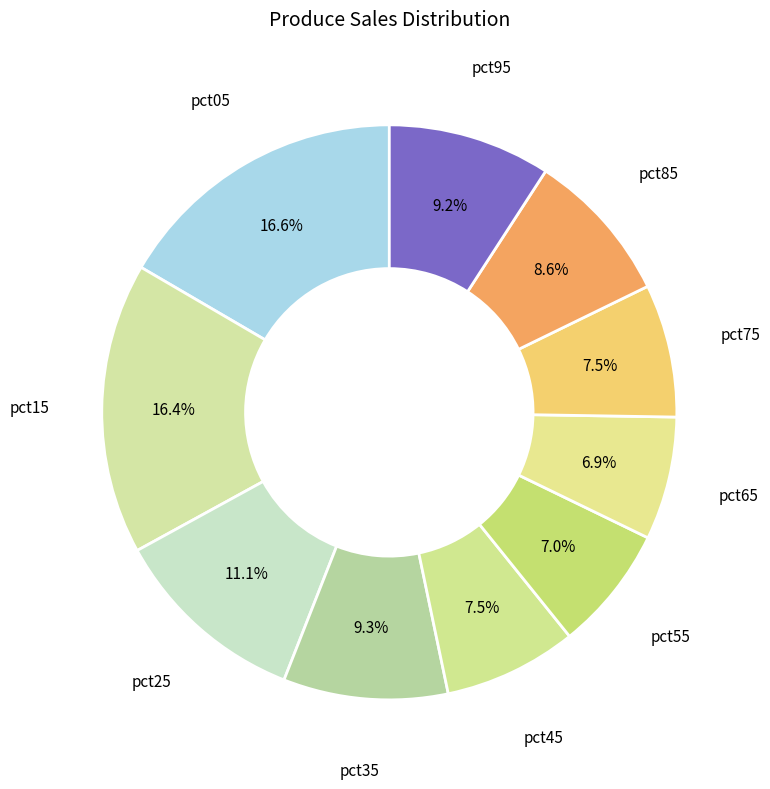

Count the number of slices in the pie.

10